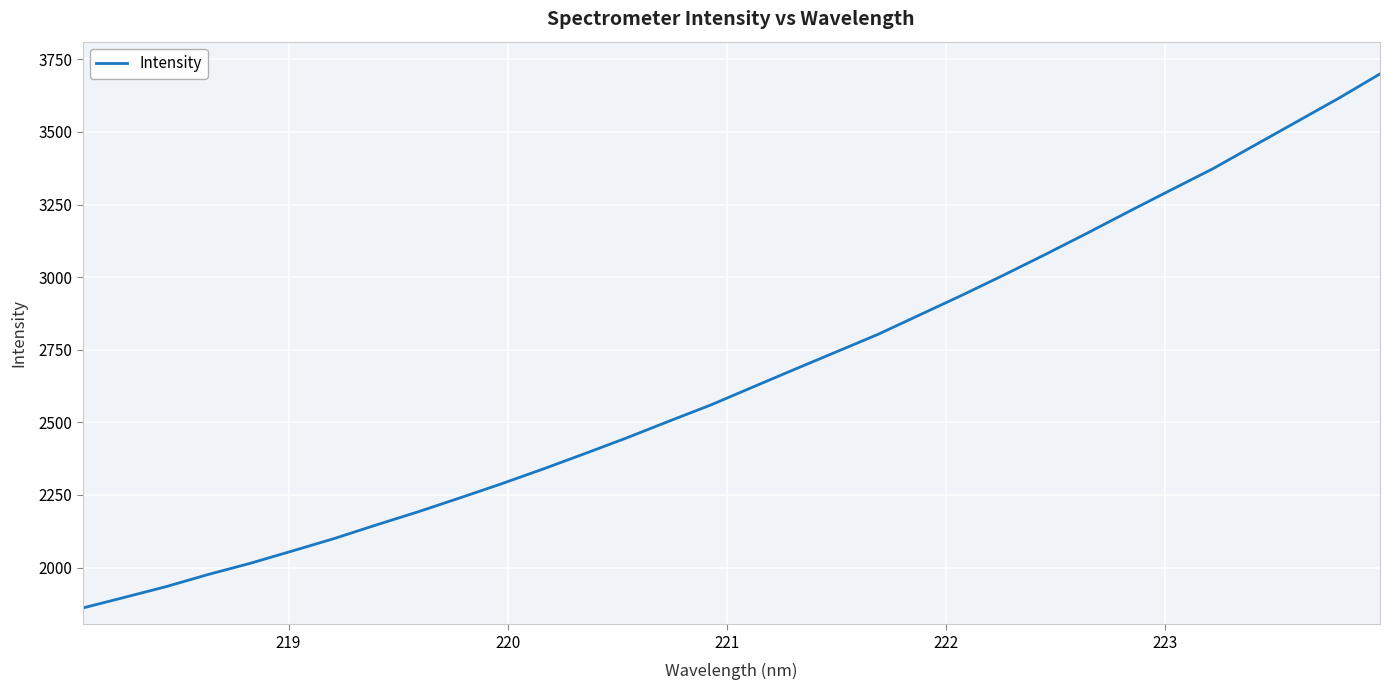

What is the smallest value displayed?

1860.7